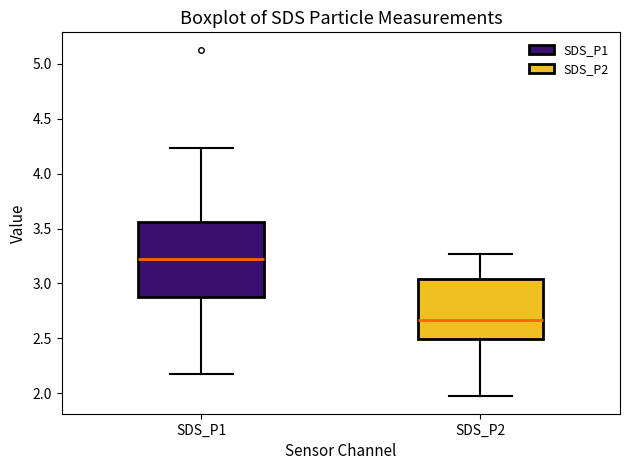

Comparing the boxes themselves (not the whiskers), which one is the tallest?

SDS_P1